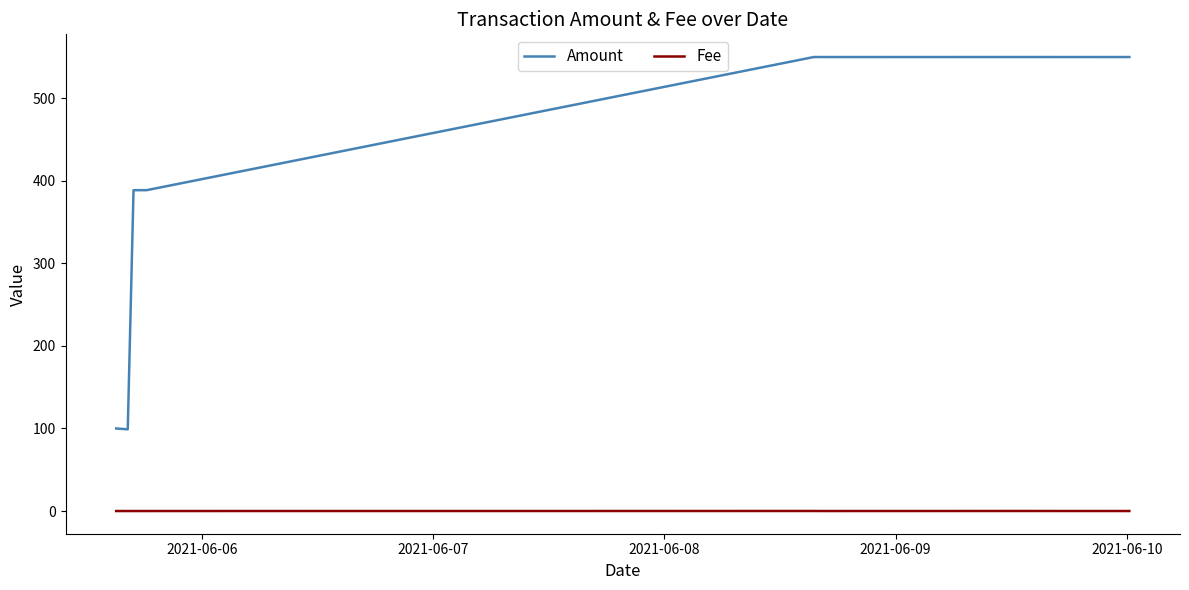

True or false: Fee and Amount cross at least once.

False